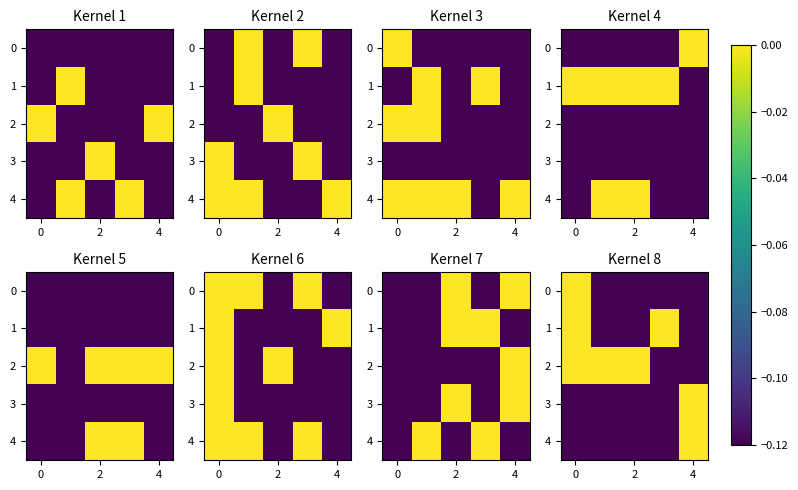

Count the 2 values in the range 0 to 1.

3